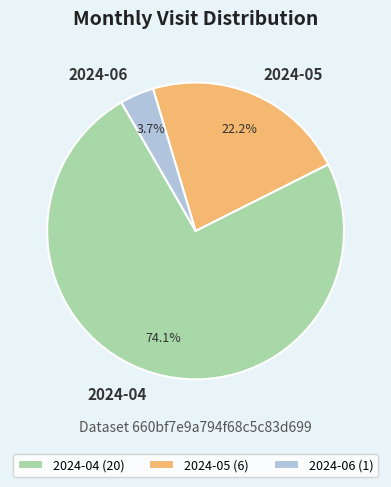

Rank the categories by value from highest to lowest.

2024-04, 2024-05, 2024-06